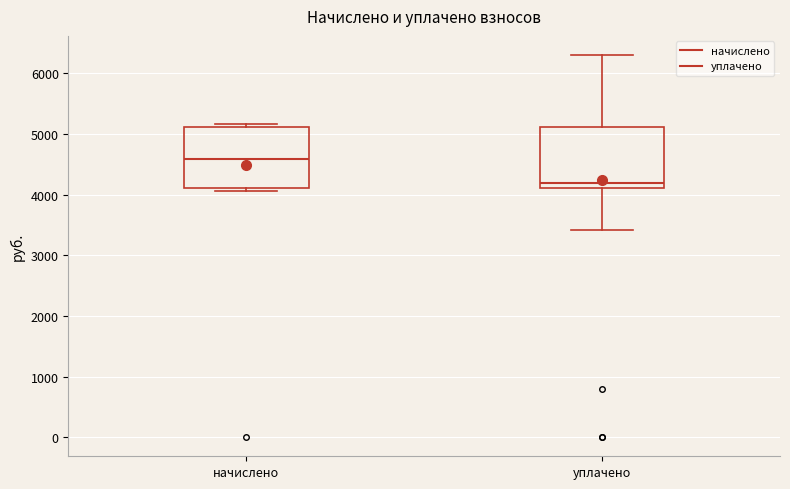

Reading left to right, read every box against the y-axis: the position of its median line, the range the box covers, and the ends of its whiskers. The values are not printed on the chart, so give them approximately, as read against the axis.

начислено: median 4600, box 4100 to 5100, whiskers 4100 (just below the box's lower edge) to 5200
уплачено: median 4200, box 4100 to 5100, whiskers 3400 to 6300